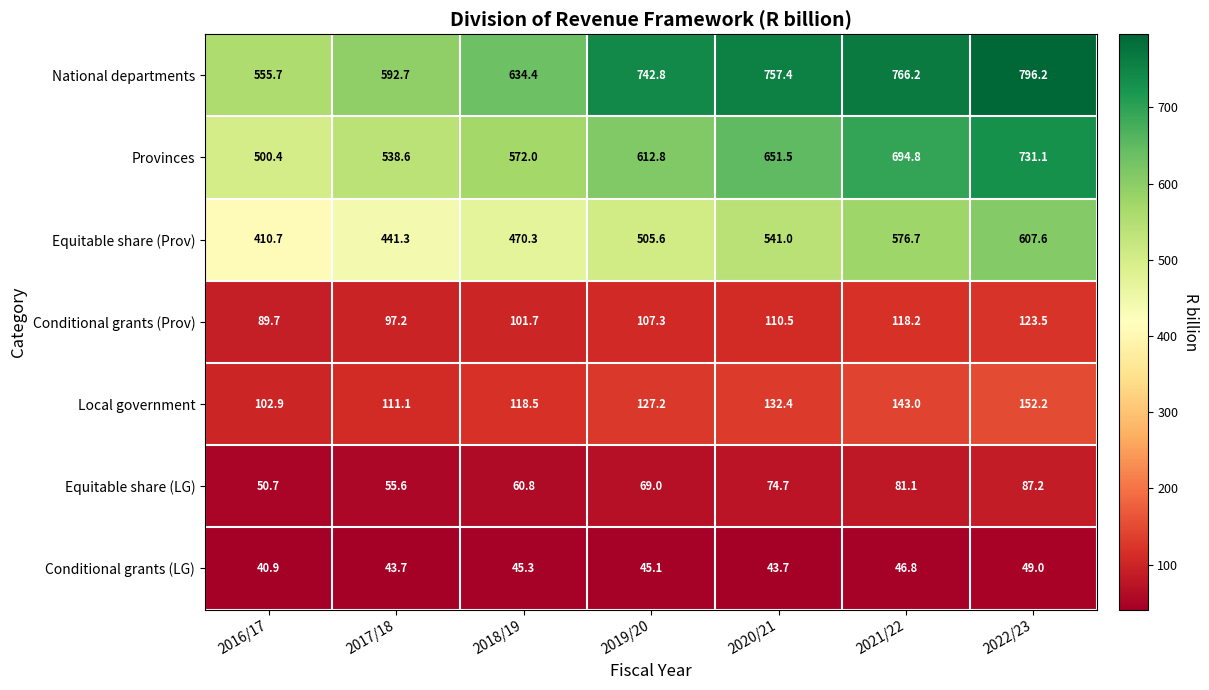

Which series has the largest range (max minus min)?

National departments